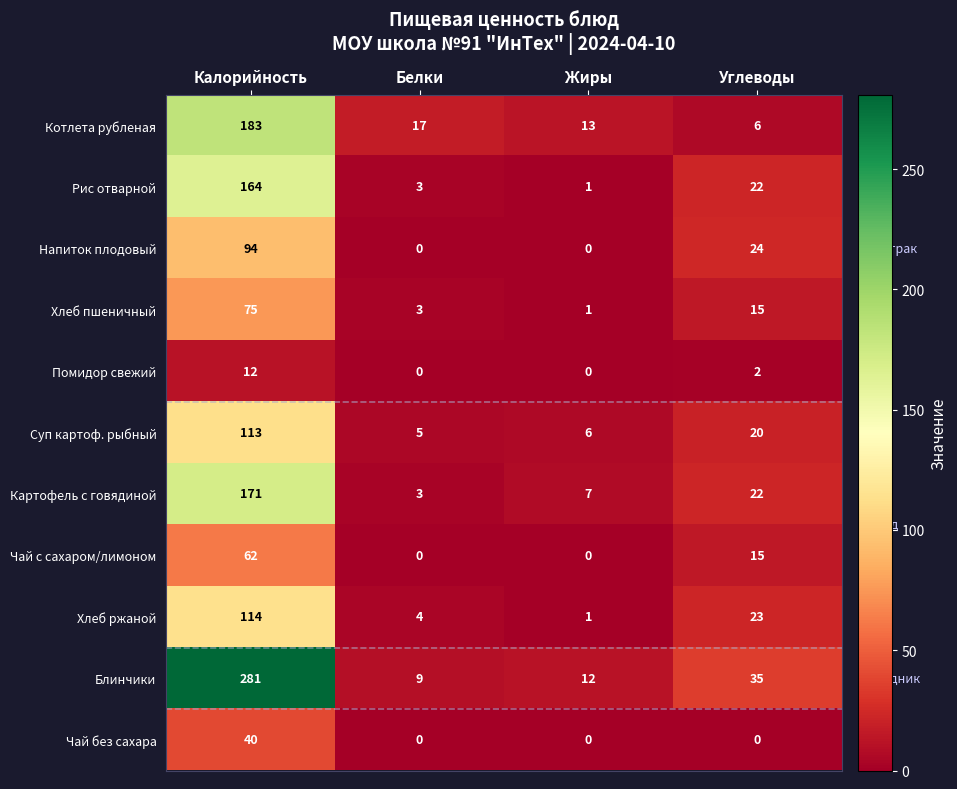

At which category does the chart reach its peak across all series?

Калорийность